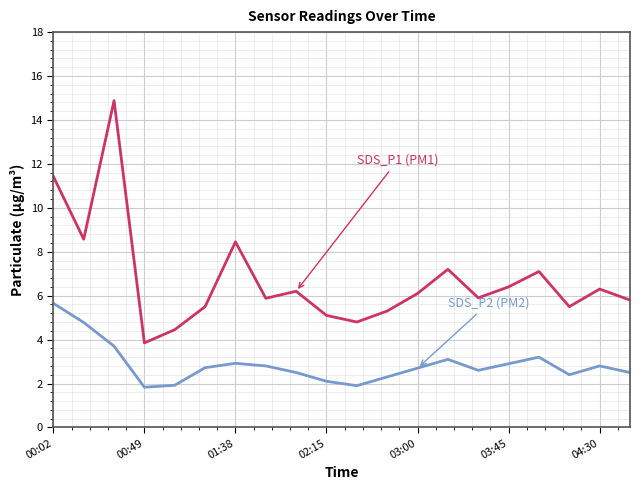

What is the smallest value displayed?

1.8